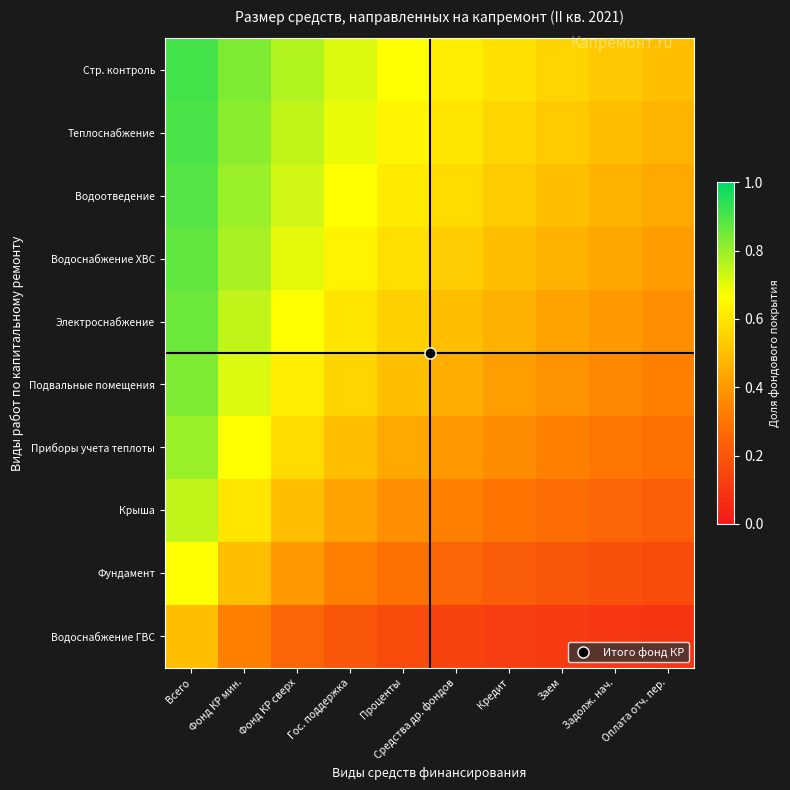

Reading left to right, list all the values displayed in this chart.

Стр. контроль: Всего=0.9	Фонд КР мин.=0.8	Фонд КР сверх=0.8	Гос. поддержка=0.7	Проценты=0.7	Средства др. фондов=0.6	Кредит=0.6	Заем=0.6	Задолж. нач.=0.5	Оплата отч. пер.=0.5
Теплоснабжение: Всего=0.9	Фонд КР мин.=0.8	Фонд КР сверх=0.7	Гос. поддержка=0.7	Проценты=0.6	Средства др. фондов=0.6	Кредит=0.6	Заем=0.5	Задолж. нач.=0.5	Оплата отч. пер.=0.5
Водоотведение: Всего=0.9	Фонд КР мин.=0.8	Фонд КР сверх=0.7	Гос. поддержка=0.7	Проценты=0.6	Средства др. фондов=0.6	Кредит=0.5	Заем=0.5	Задолж. нач.=0.5	Оплата отч. пер.=0.4
Водоснабжение ХВС: Всего=0.9	Фонд КР мин.=0.8	Фонд КР сверх=0.7	Гос. поддержка=0.6	Проценты=0.6	Средства др. фондов=0.5	Кредит=0.5	Заем=0.5	Задолж. нач.=0.4	Оплата отч. пер.=0.4
Электроснабжение: Всего=0.9	Фонд КР мин.=0.7	Фонд КР сверх=0.7	Гос. поддержка=0.6	Проценты=0.5	Средства др. фондов=0.5	Кредит=0.5	Заем=0.4	Задолж. нач.=0.4	Оплата отч. пер.=0.4
Подвальные помещения: Всего=0.8	Фонд КР мин.=0.7	Фонд КР сверх=0.6	Гос. поддержка=0.6	Проценты=0.5	Средства др. фондов=0.5	Кредит=0.4	Заем=0.4	Задолж. нач.=0.4	Оплата отч. пер.=0.3
Приборы учета теплоты: Всего=0.8	Фонд КР мин.=0.7	Фонд КР сверх=0.6	Гос. поддержка=0.5	Проценты=0.4	Средства др. фондов=0.4	Кредит=0.4	Заем=0.3	Задолж. нач.=0.3	Оплата отч. пер.=0.3
Крыша: Всего=0.7	Фонд КР мин.=0.6	Фонд КР сверх=0.5	Гос. поддержка=0.4	Проценты=0.4	Средства др. фондов=0.3	Кредит=0.3	Заем=0.3	Задолж. нач.=0.2	Оплата отч. пер.=0.2
Фундамент: Всего=0.7	Фонд КР мин.=0.5	Фонд КР сверх=0.4	Гос. поддержка=0.3	Проценты=0.3	Средства др. фондов=0.2	Кредит=0.2	Заем=0.2	Задолж. нач.=0.2	Оплата отч. пер.=0.2
Водоснабжение ГВС: Всего=0.5	Фонд КР мин.=0.3	Фонд КР сверх=0.2	Гос. поддержка=0.2	Проценты=0.2	Средства др. фондов=0.1	Кредит=0.1	Заем=0.1	Задолж. нач.=0.1	Оплата отч. пер.=0.1